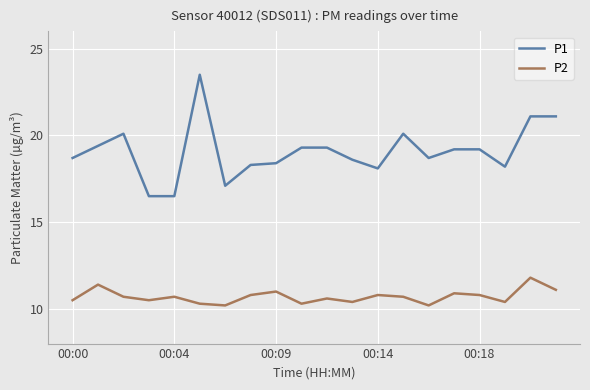

True or false: P2 and P1 intersect in this chart.

False